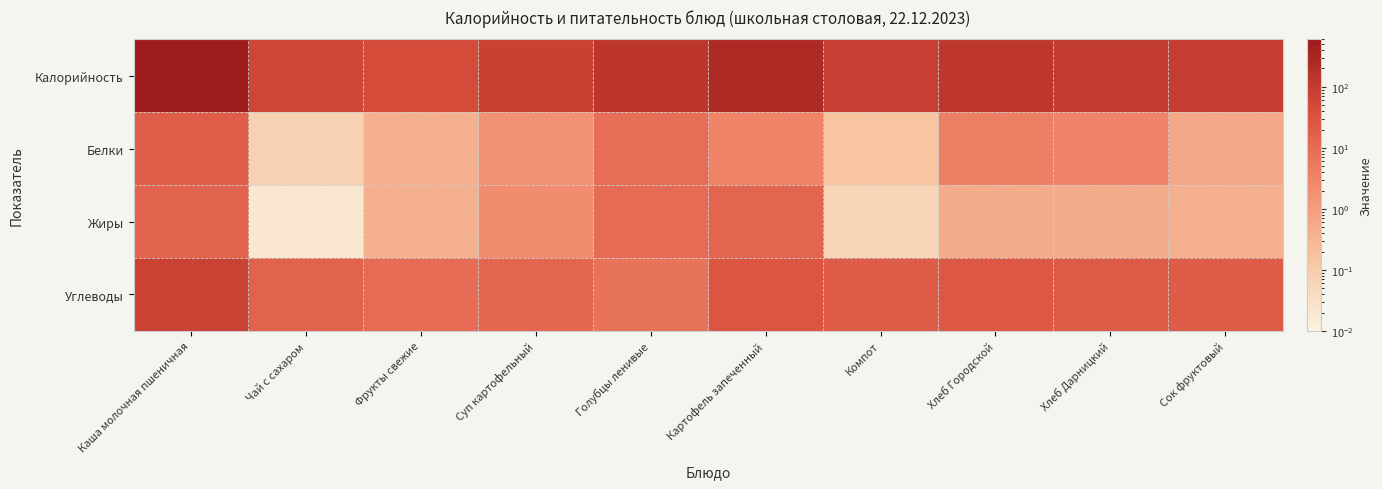

Count the number of categories in the chart.

10